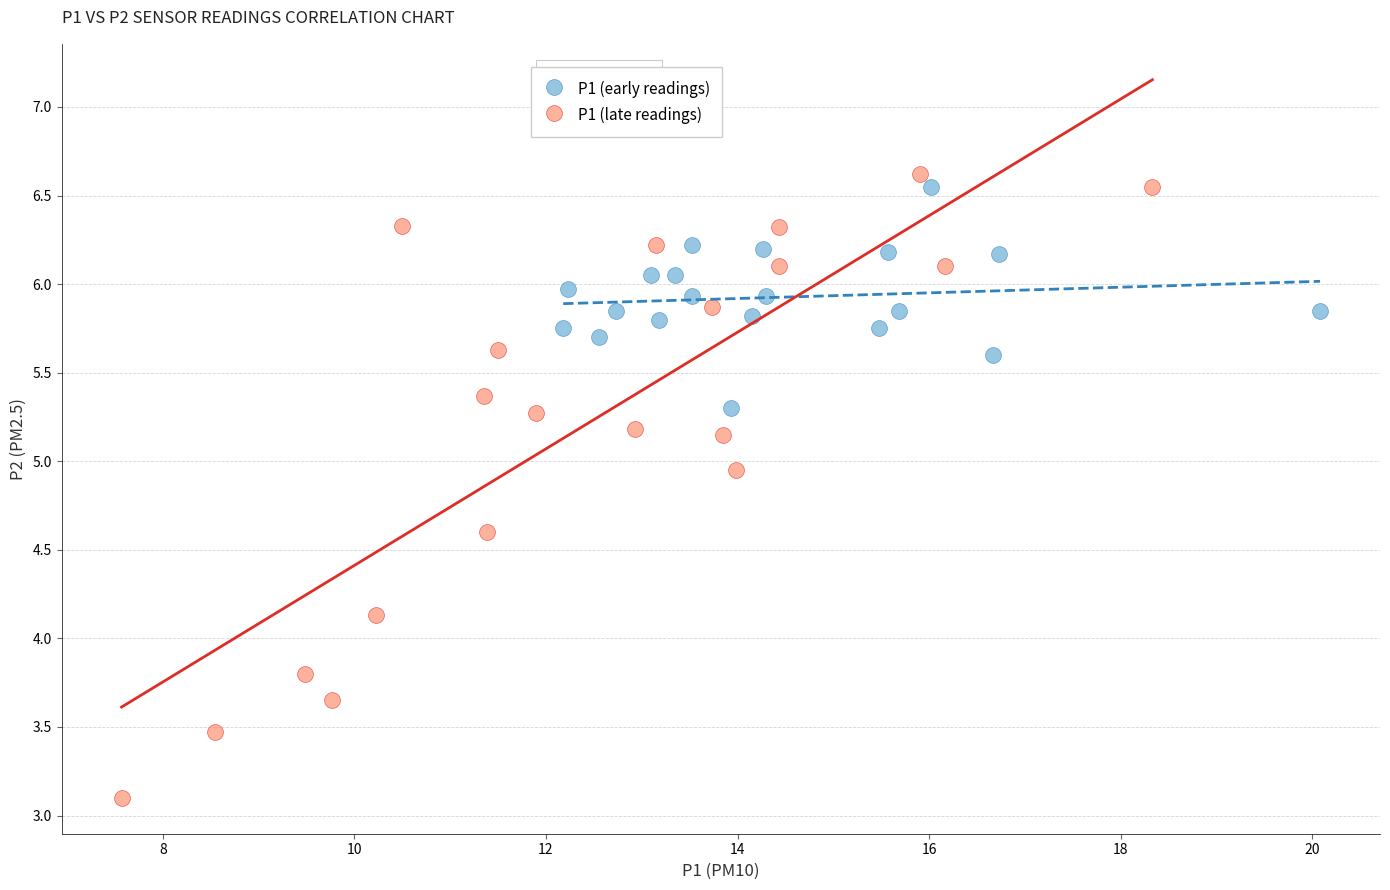

What are all the series names shown in the legend?

P1 (early readings), P1 (late readings)